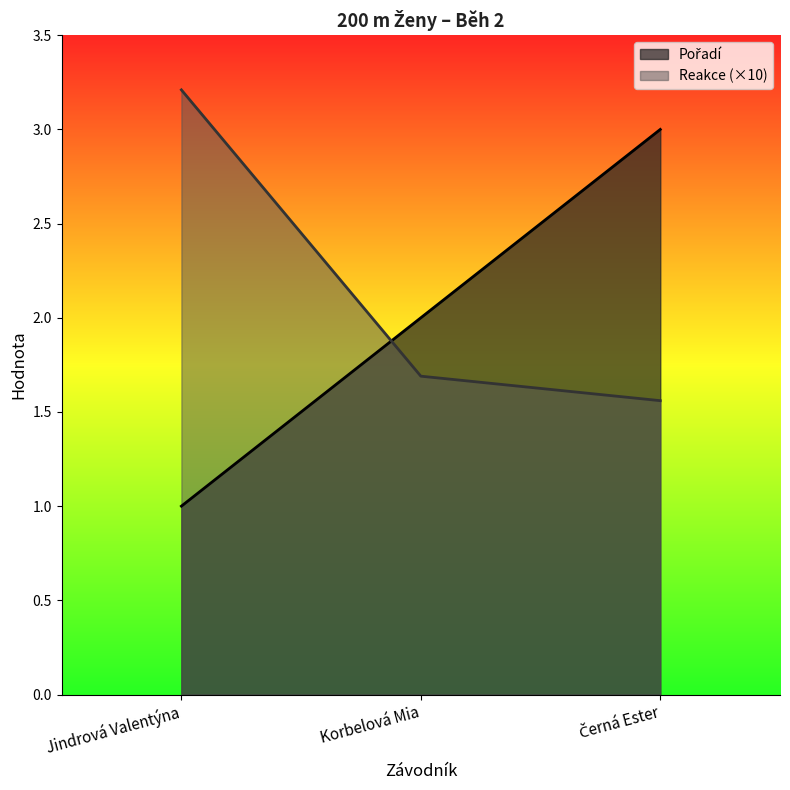

What is the maximum value shown in the chart?

3.2